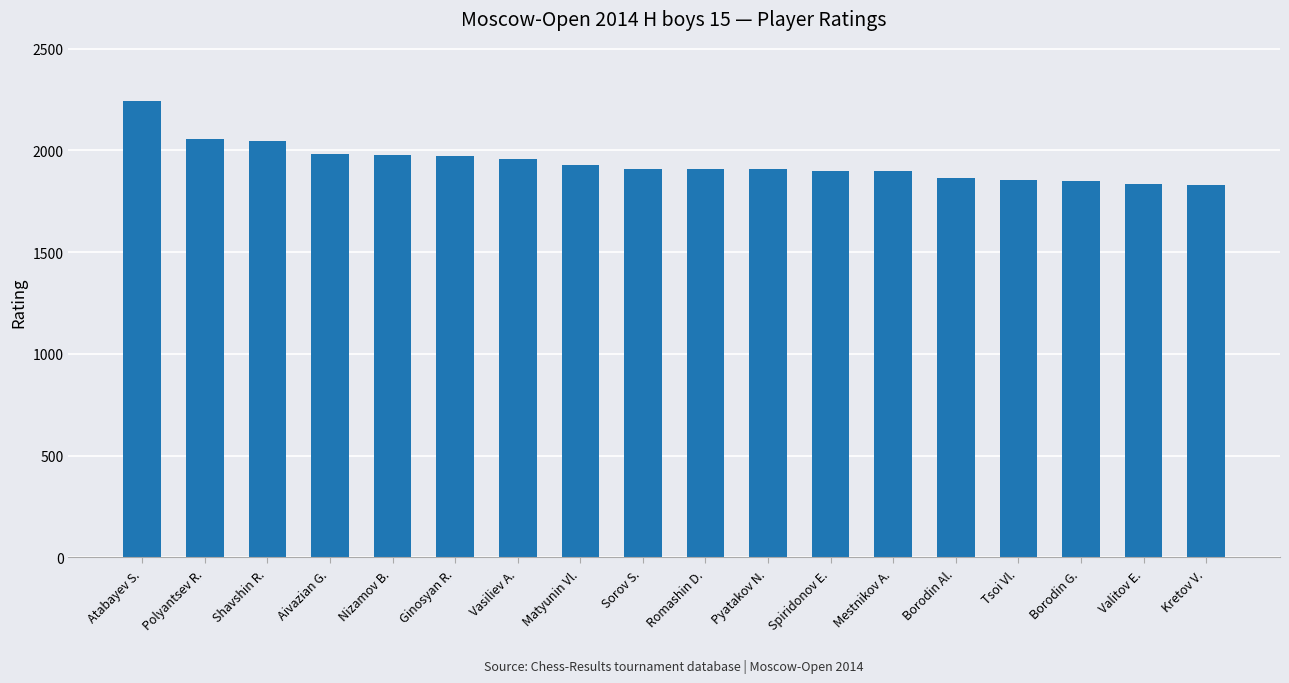

The chart shows a value of 599 at Mestnikov A.. True or false?

False